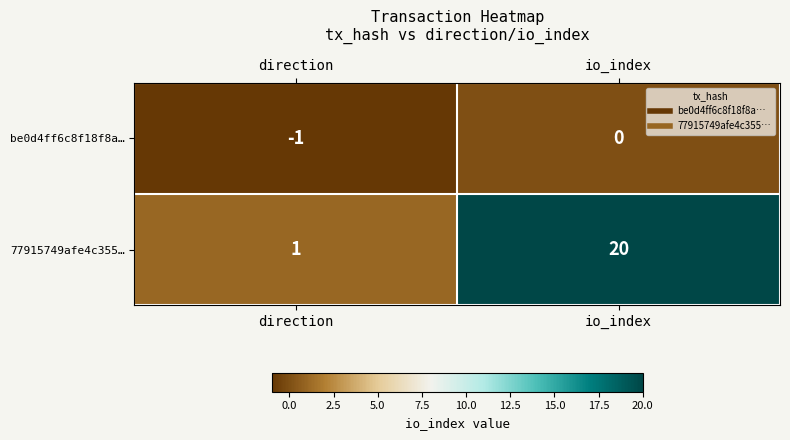

How many categories are shown in the chart?

2